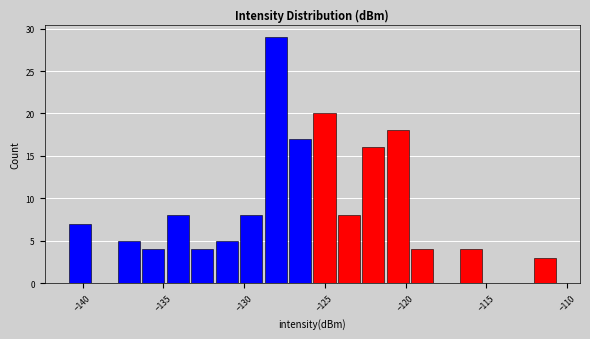

Read against the x-axis, roughly where is the centre of the tallest bar?

-128.0